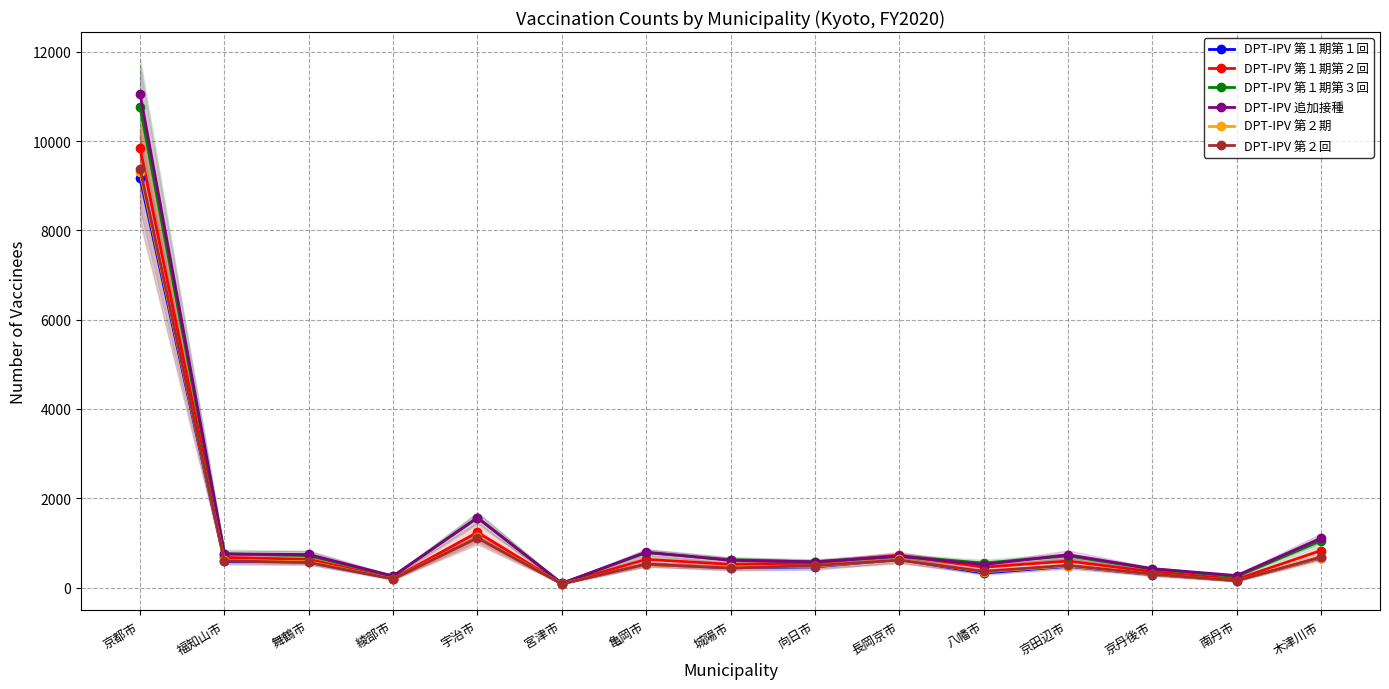

What is the label of the 8th point from the right?

城陽市